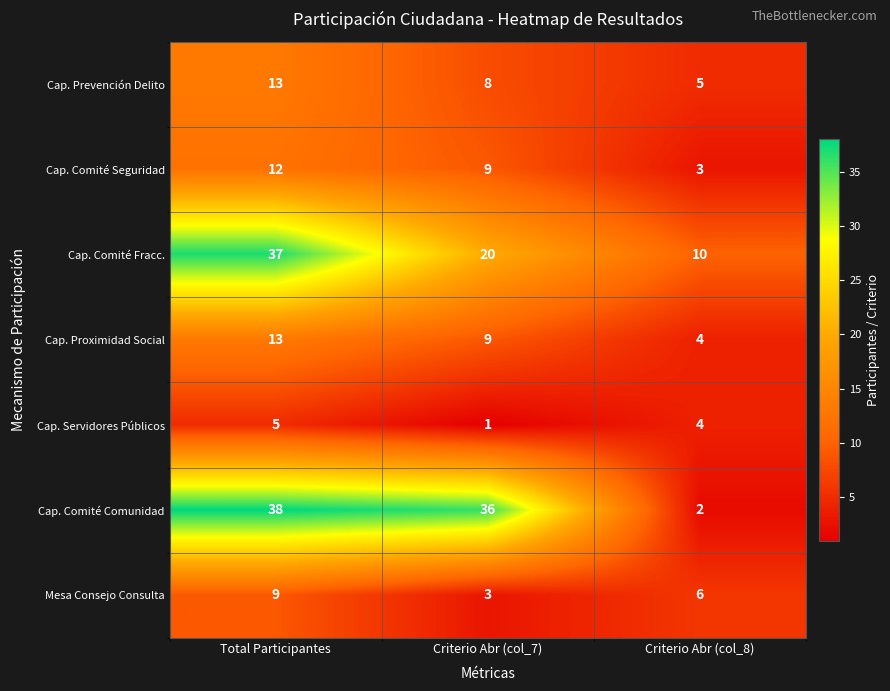

Rank the categories by Cap. Comité Comunidad value from lowest to highest.

Criterio Abr (col_8), Criterio Abr (col_7), Total Participantes